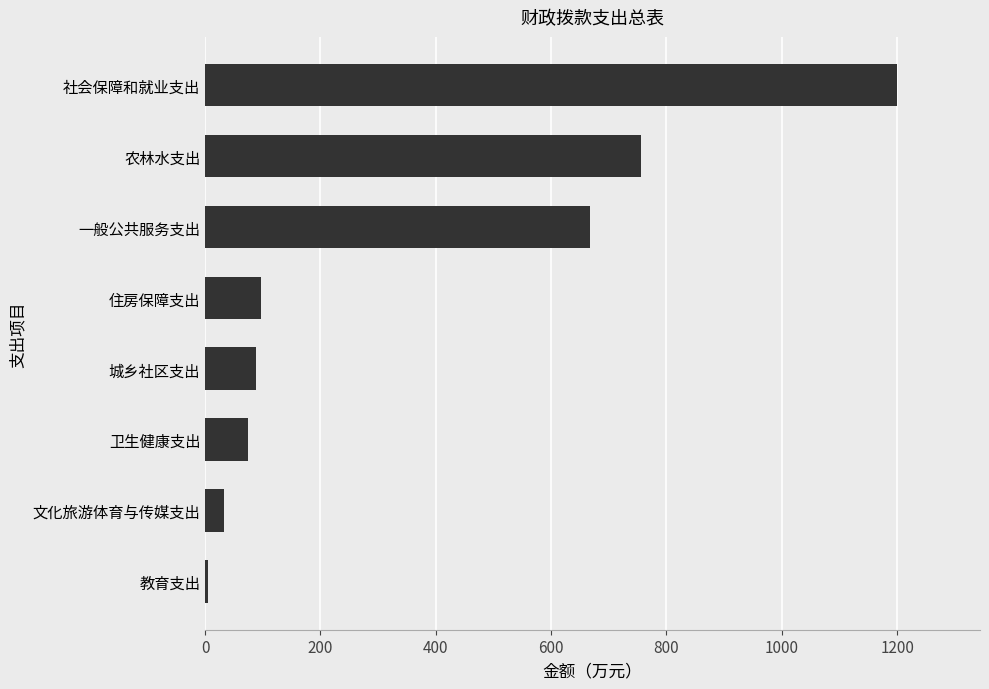

At which label is the value closest to 602?

一般公共服务支出